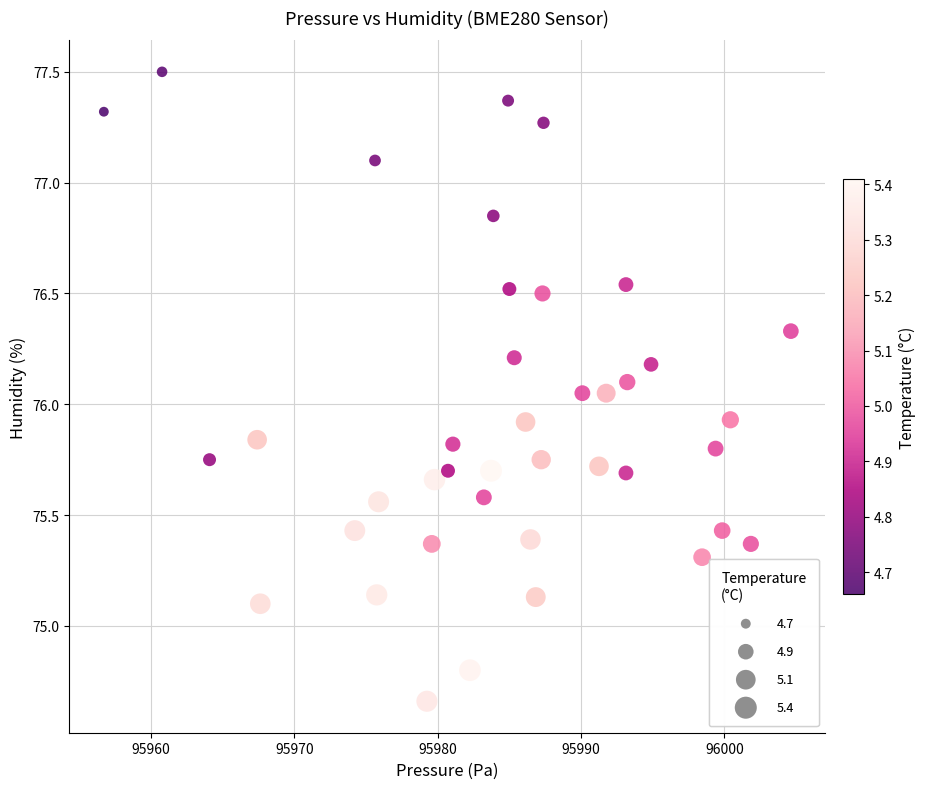

What is the range of Y values (max minus min)?

2.8